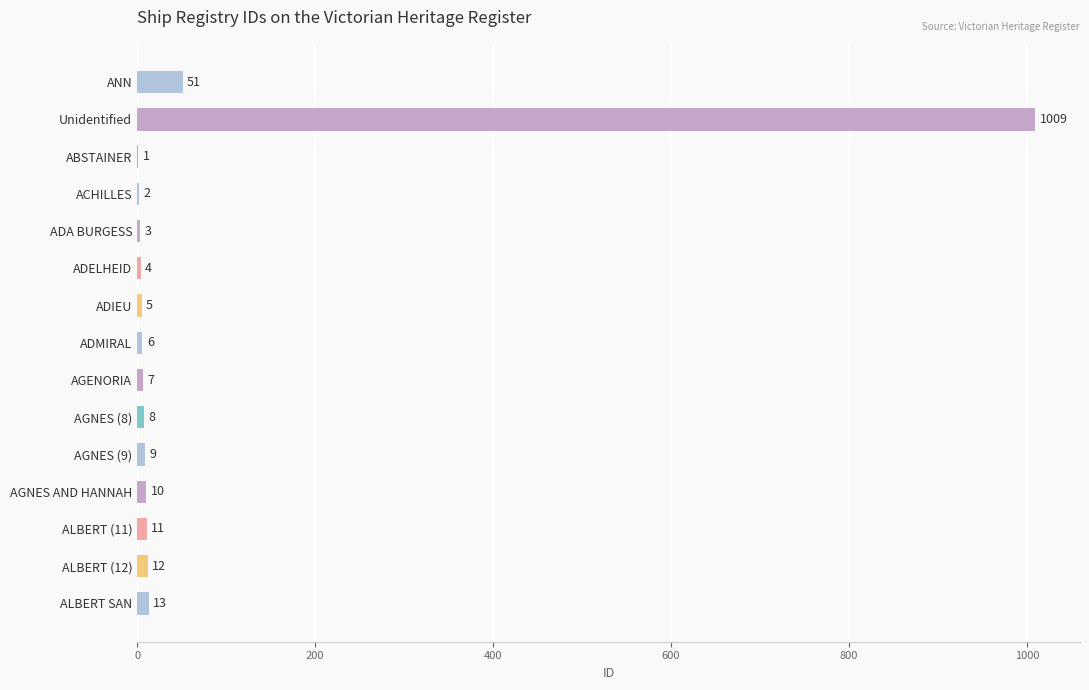

Does the chart contain stacked bars?

No